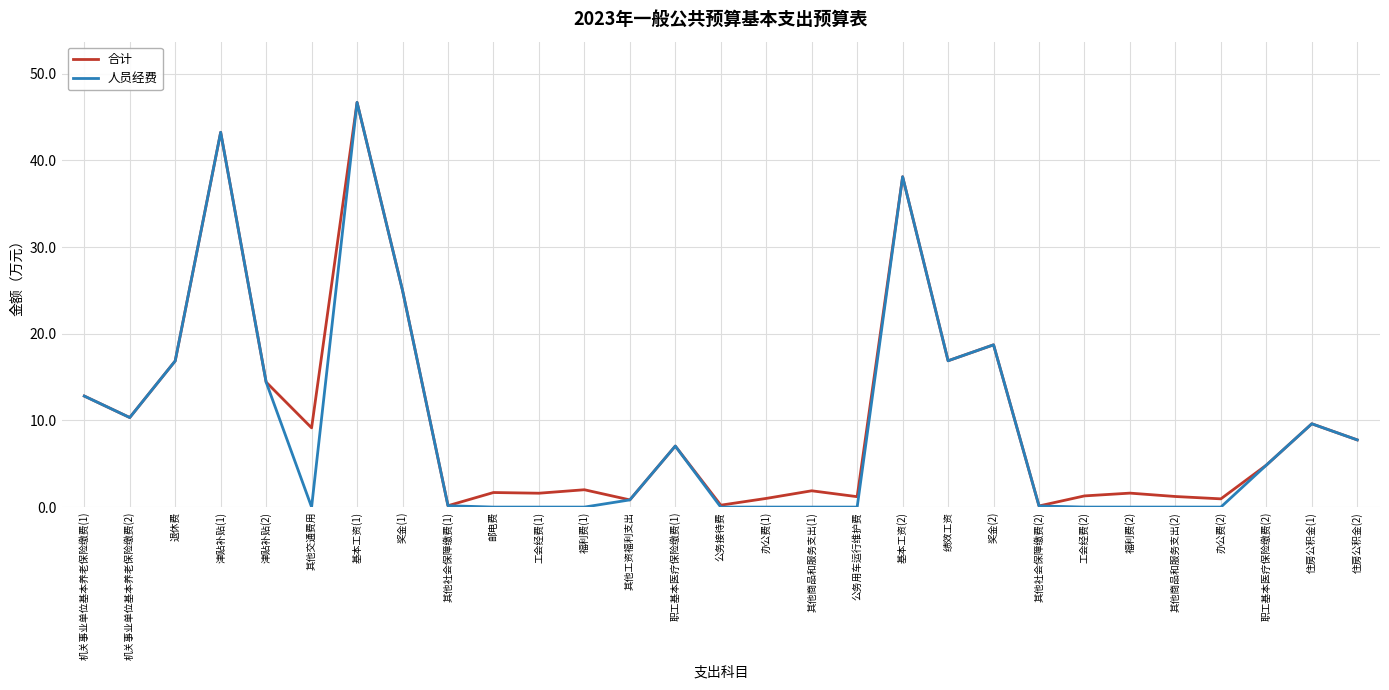

Which series has the widest spread of values?

人员经费